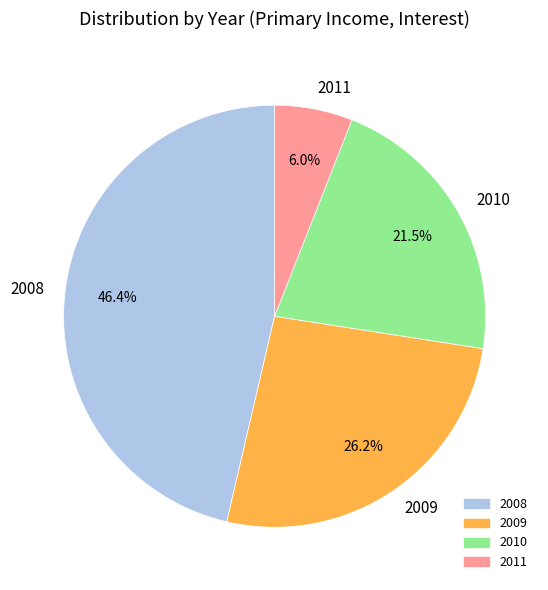

Does any single category account for the majority?

No